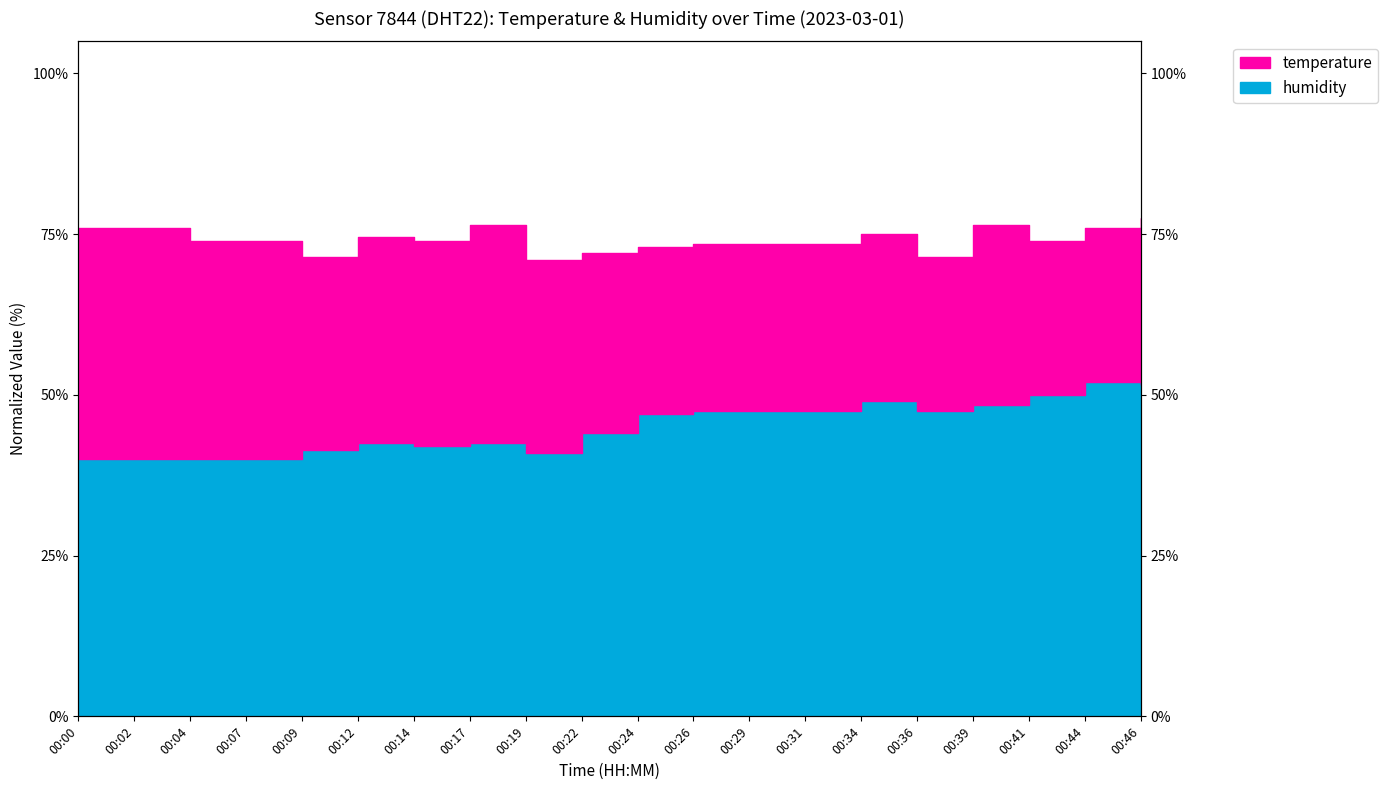

What value does the temperature_line series have at 00:09?

71.5